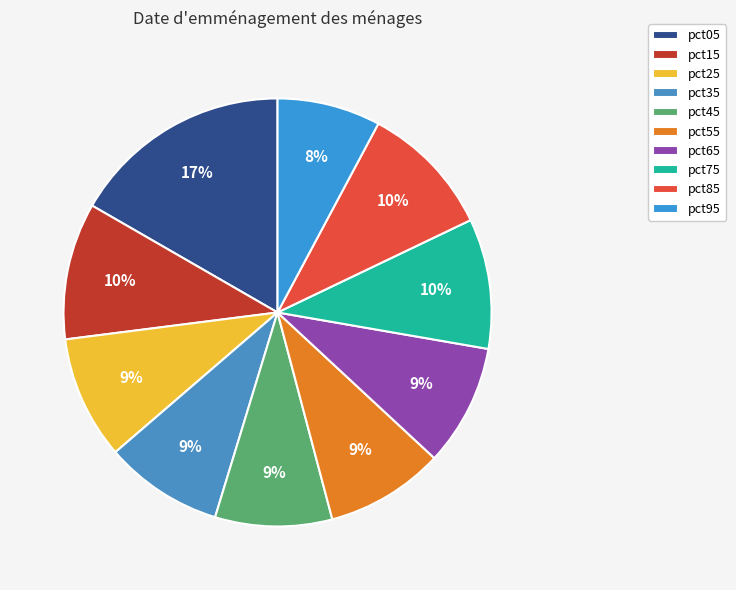

Is it true that pct35 is 16% of the pie?

False